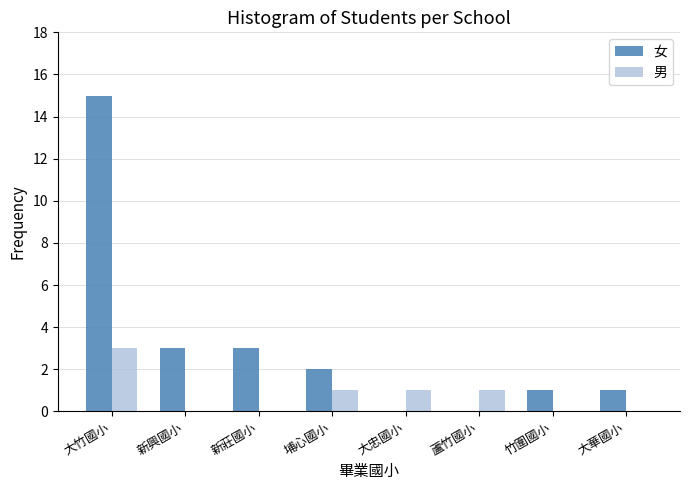

What is the sum of the 男 values at 大華國小 and 大竹國小?

3